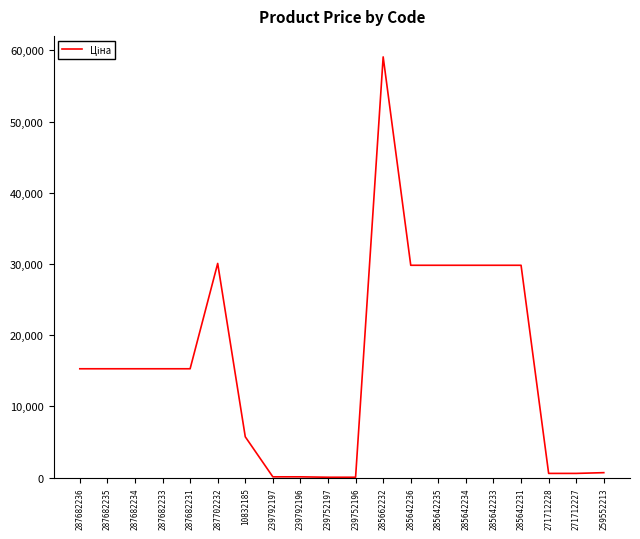

How many lines are shown in the chart?

1